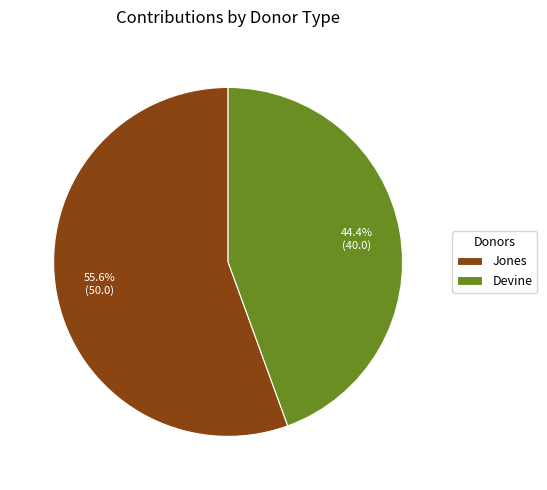

What portion of the pie excludes Devine?

55.6%